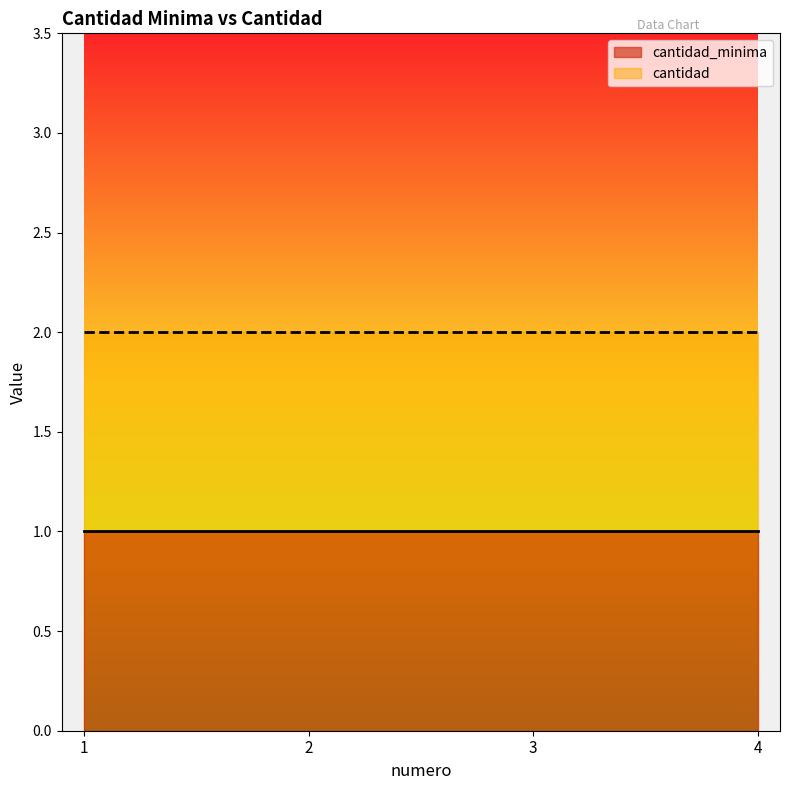

True or false: cantidad_minima and cantidad intersect in this chart.

False